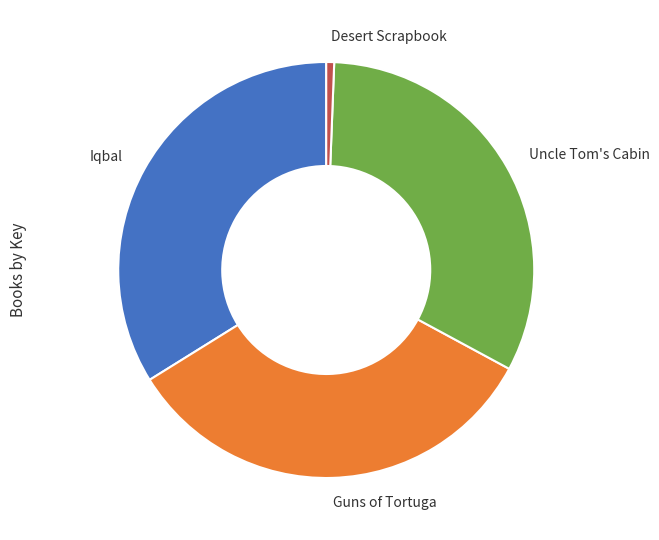

Which category has the biggest portion of the pie?

Iqbal